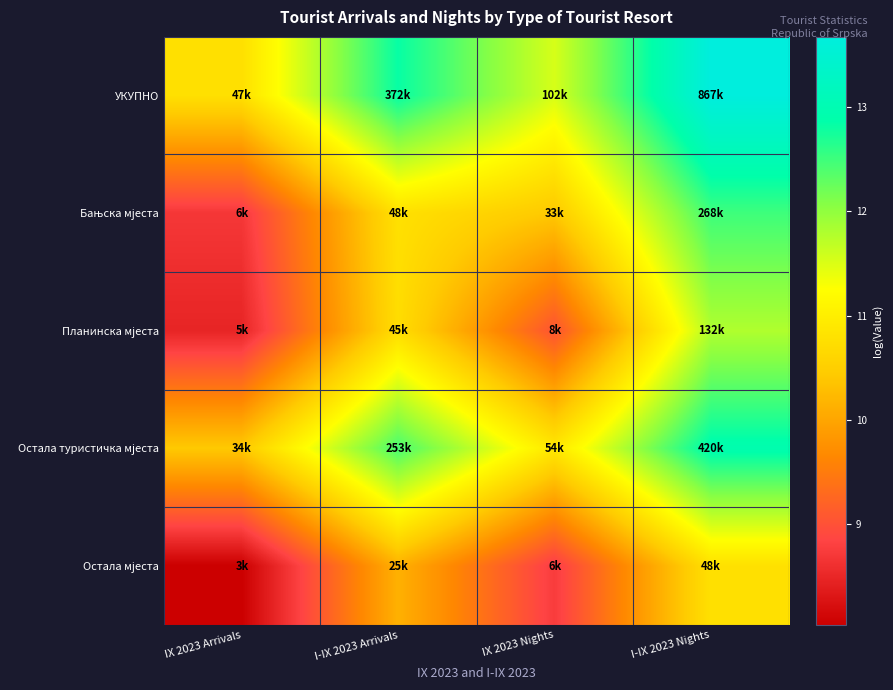

Count the number of categories in the chart.

4